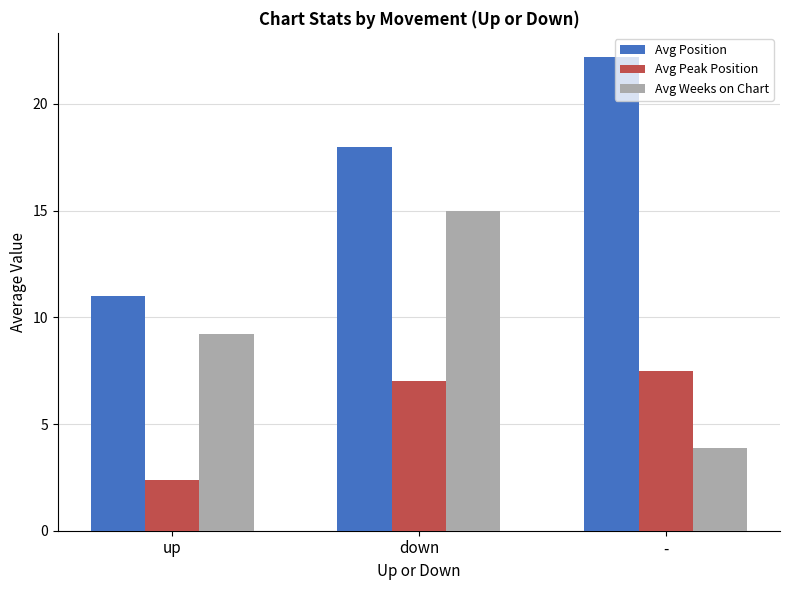

What is the difference between the highest and lowest values at down?

11.0